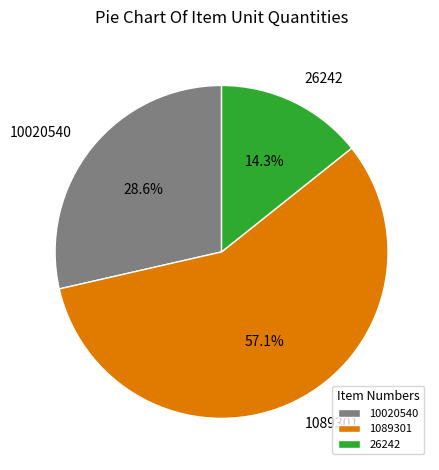

To the nearest percent, what is the difference between the 10020540 and 26242 slice percentages?

14%